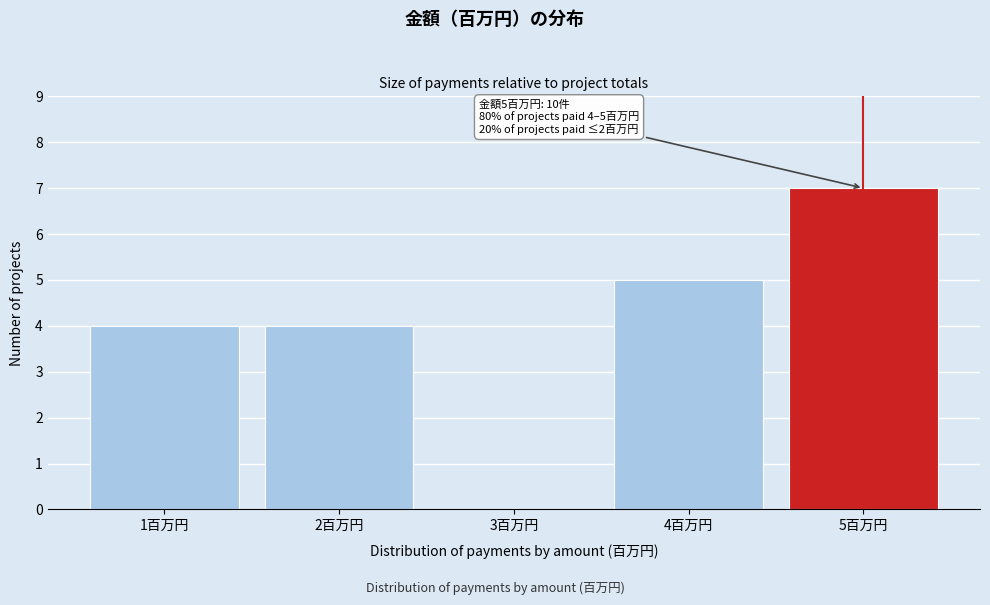

Reading right to left, list all the values displayed in this chart.

5百万円=7	4百万円=5	3百万円=0	2百万円=4	1百万円=4